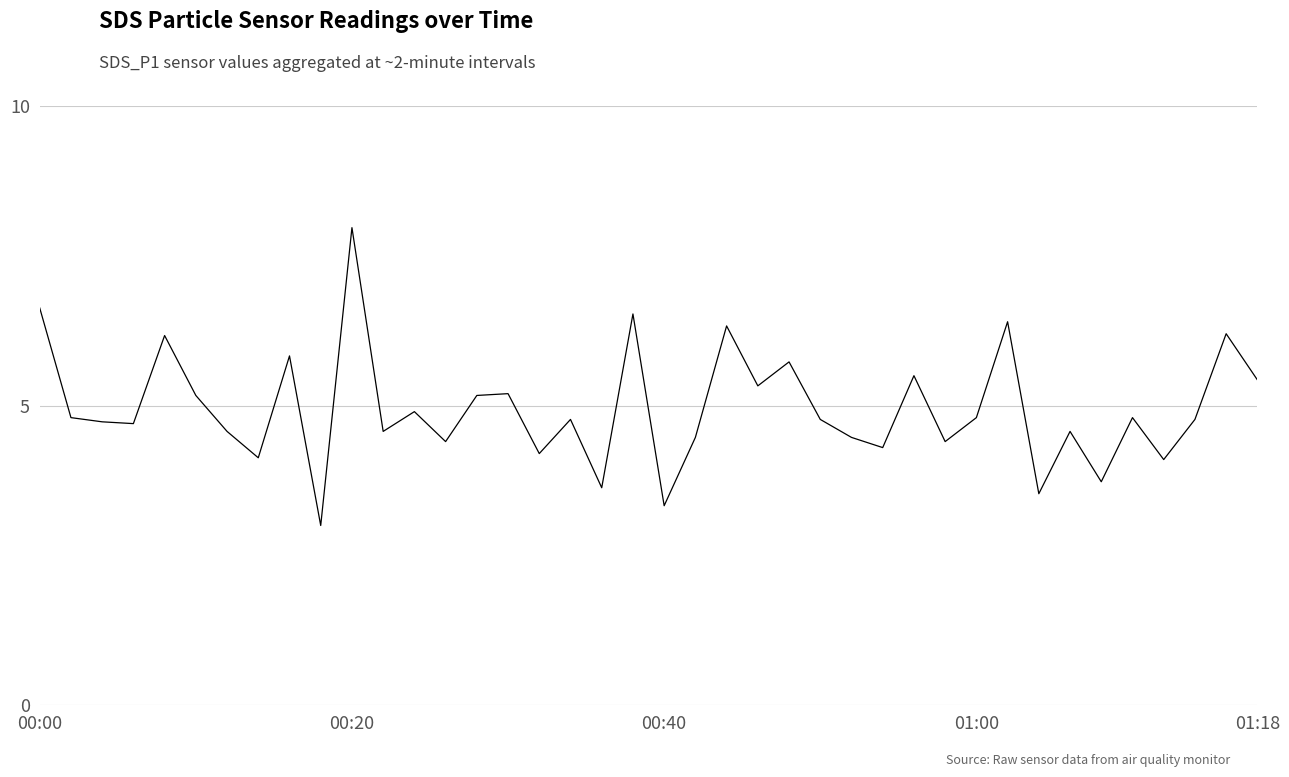

What is the greatest value displayed?

8.0